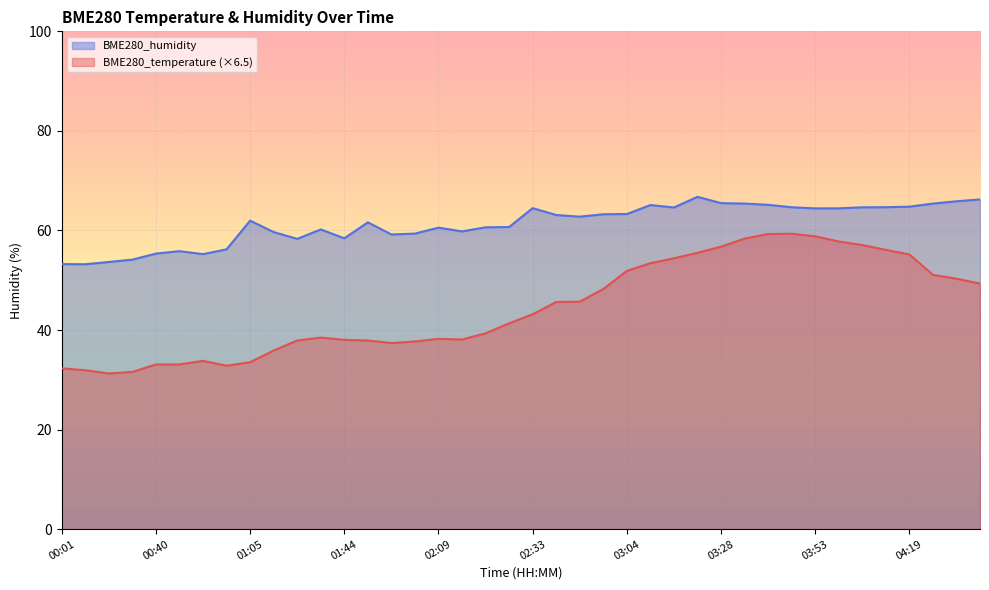

How many interior local peaks does the BME280_humidity series have?

8